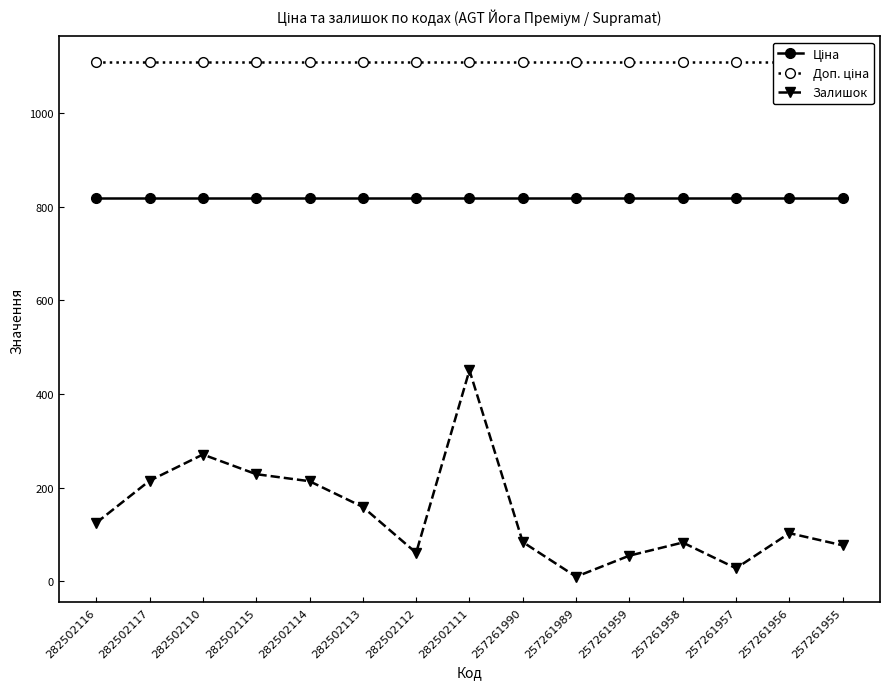

True or false: Ціна and Доп. ціна cross at least once.

False